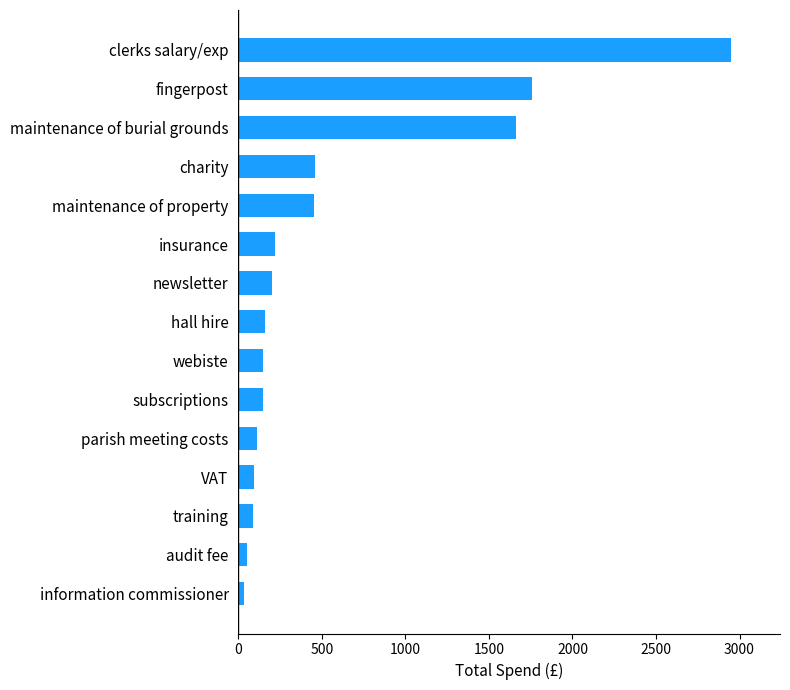

Between training and insurance, which is larger?

insurance